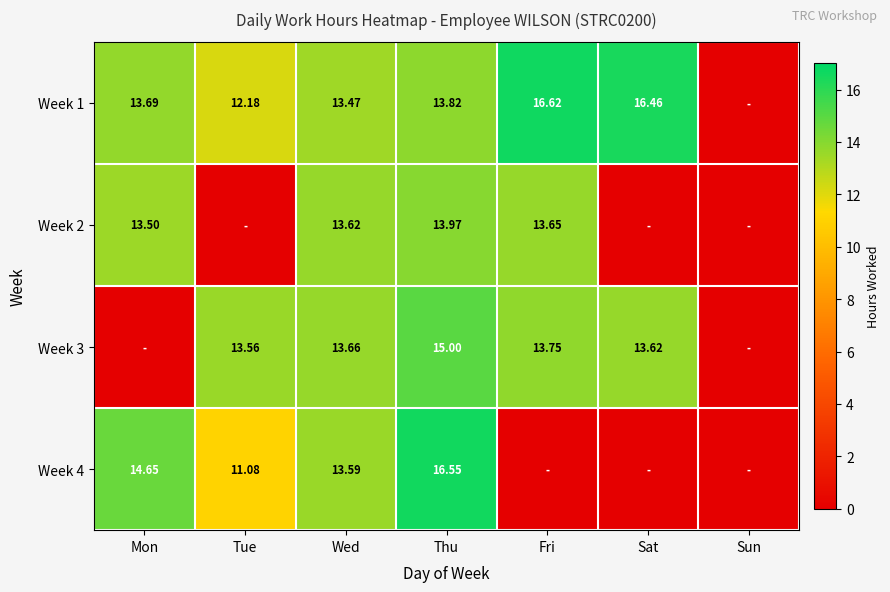

What is the total value across all series at Mon?

41.8